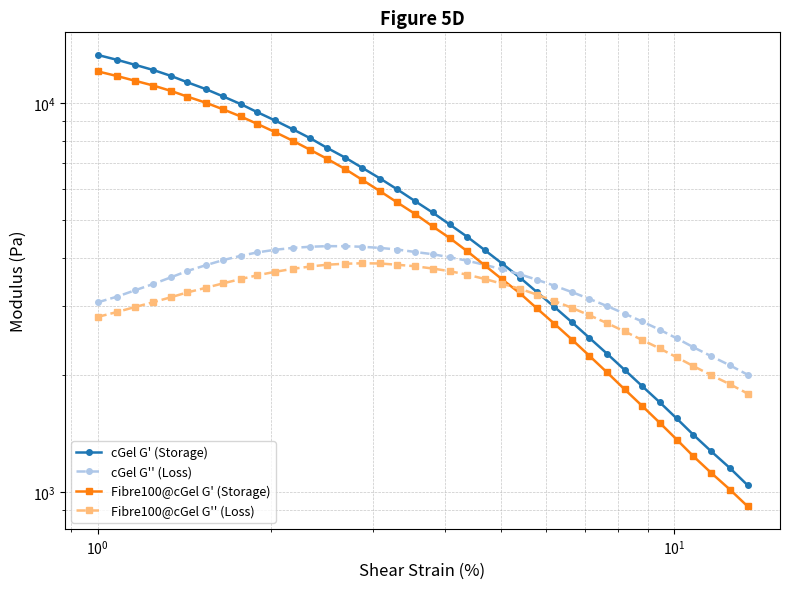

At how many categories does at least one series exceed 7426?

14